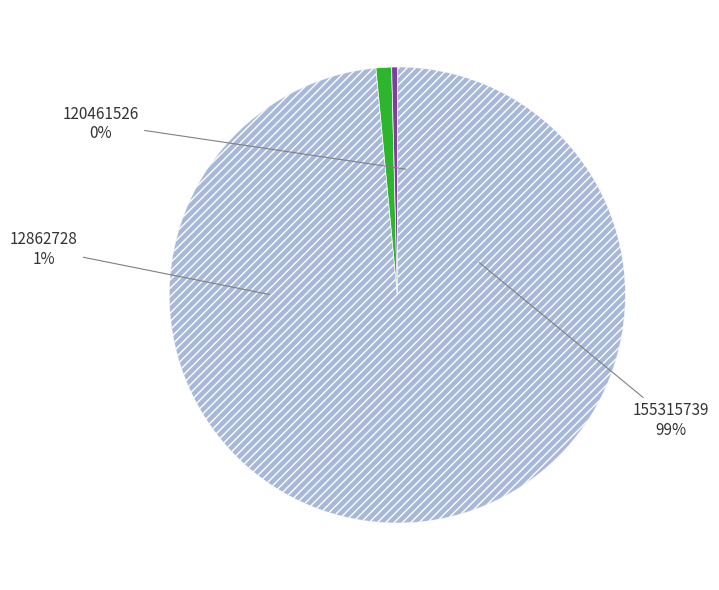

Between 155315739 and 12862728, which is larger?

155315739